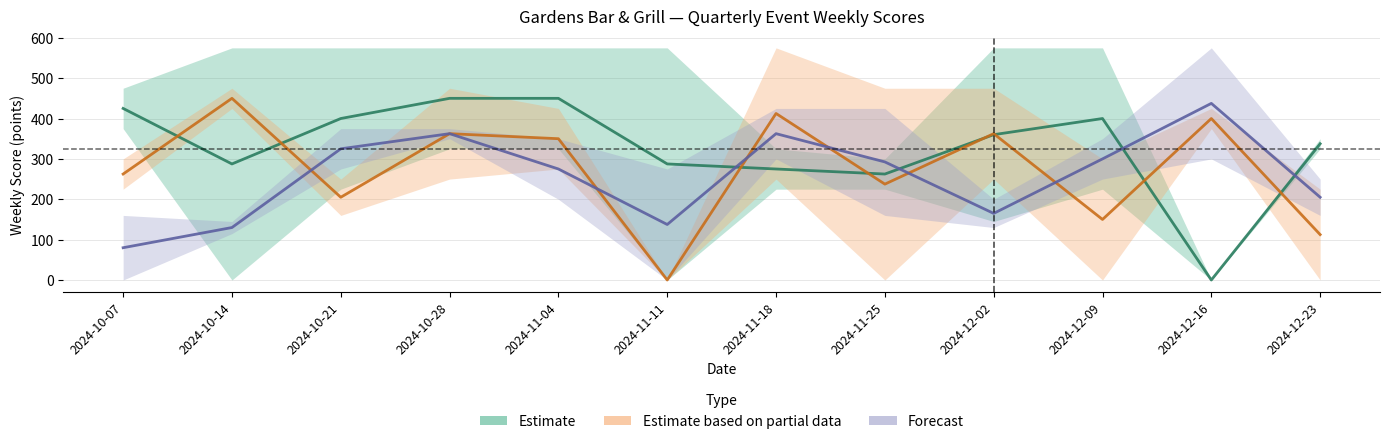

What is the label of the 1st point from the left?

2024-10-07